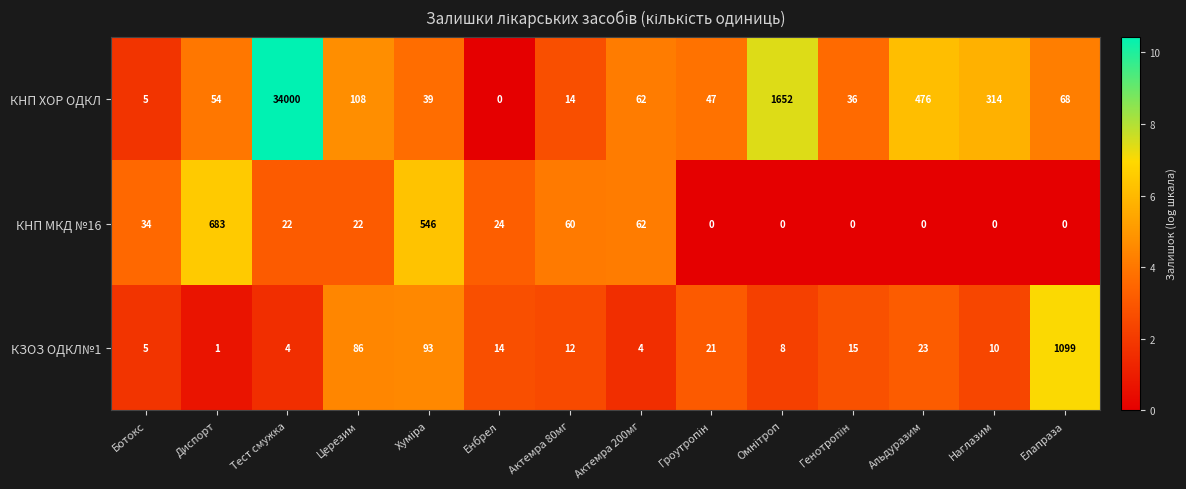

What is the difference between the maximum and minimum values in the КНП МКД №16 series?

683